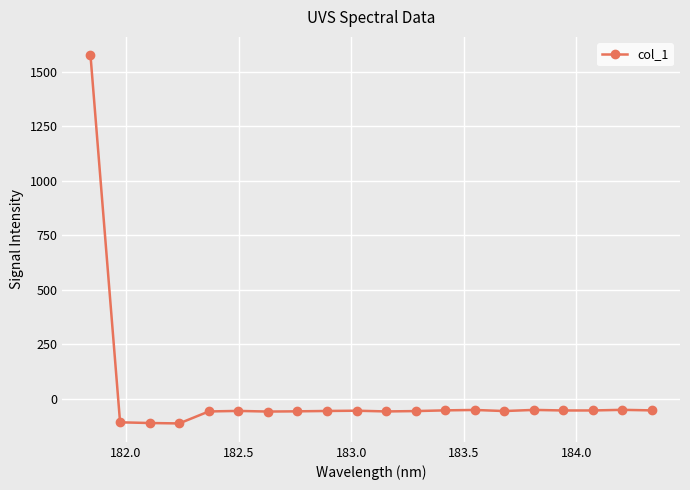

True or false: the data has more than 1 interior local peaks.

True